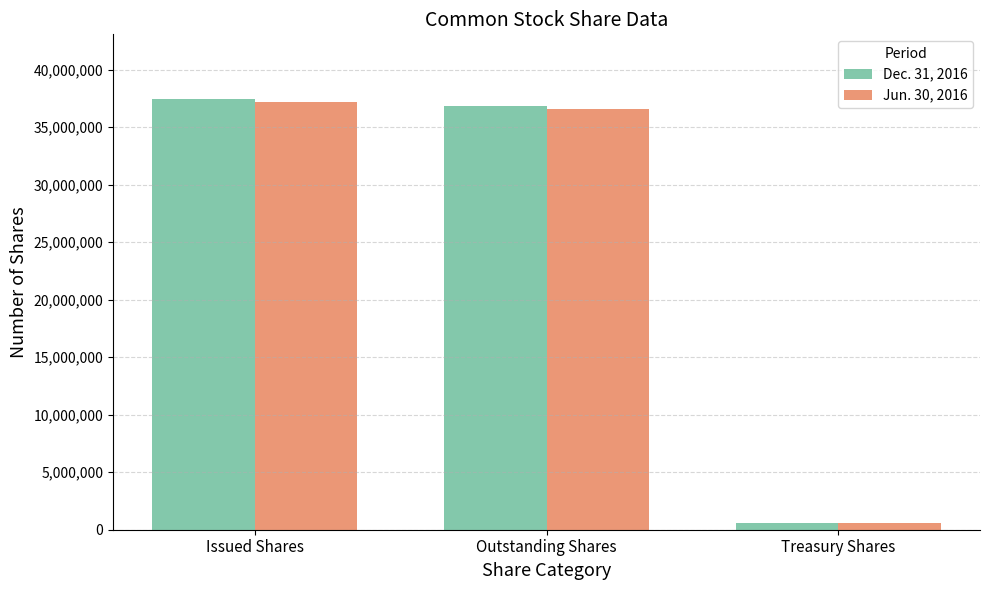

What is the sum of all Jun. 30, 2016 values?

74300330